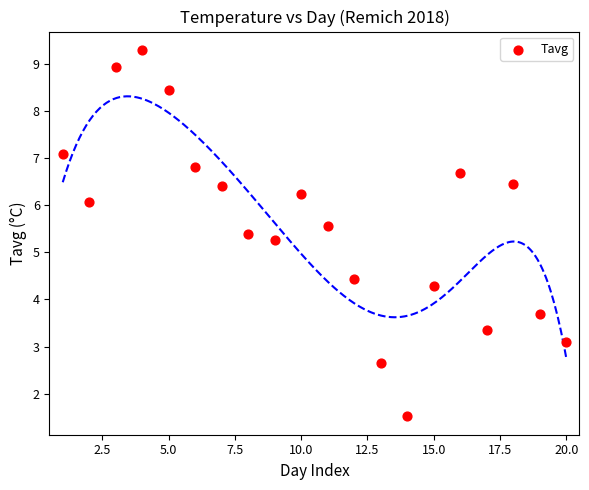

What Y value in the scatter plot is closest to 5?

5.3